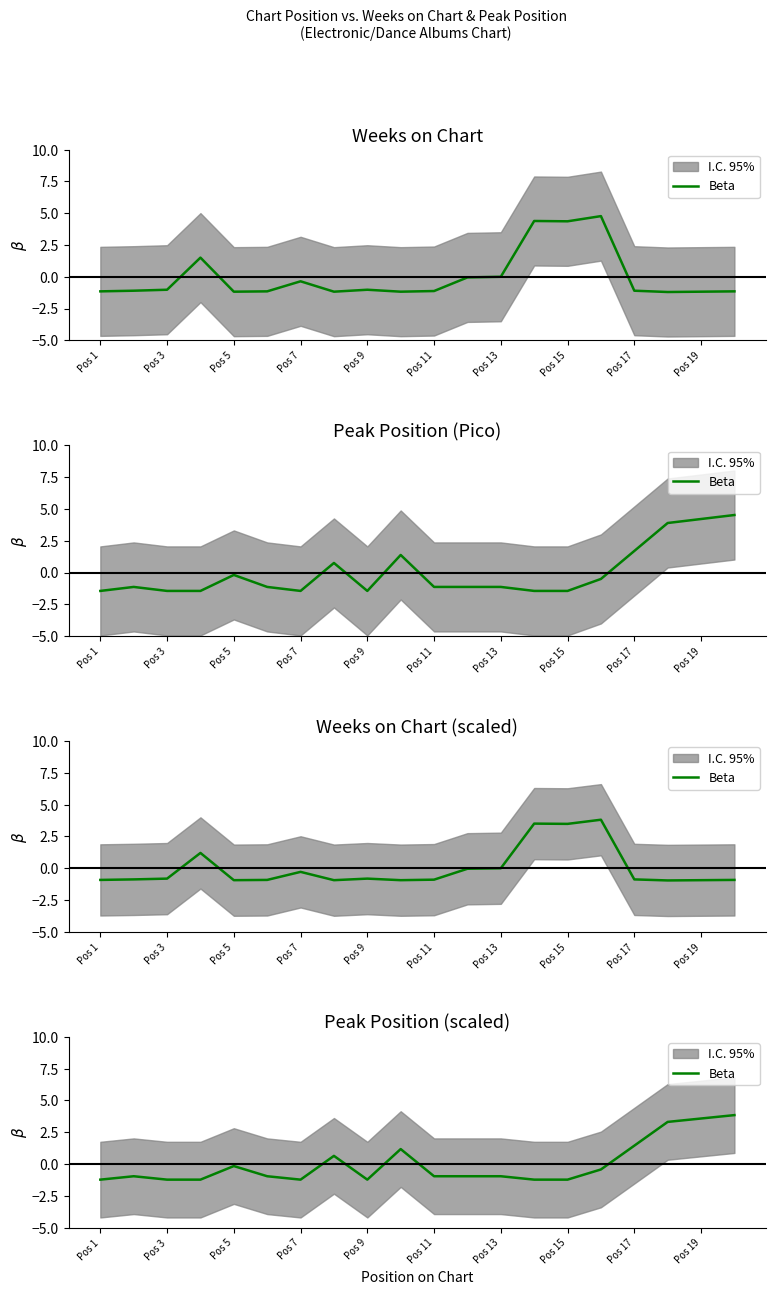

What is the difference between the second highest and minimum values?

4.8